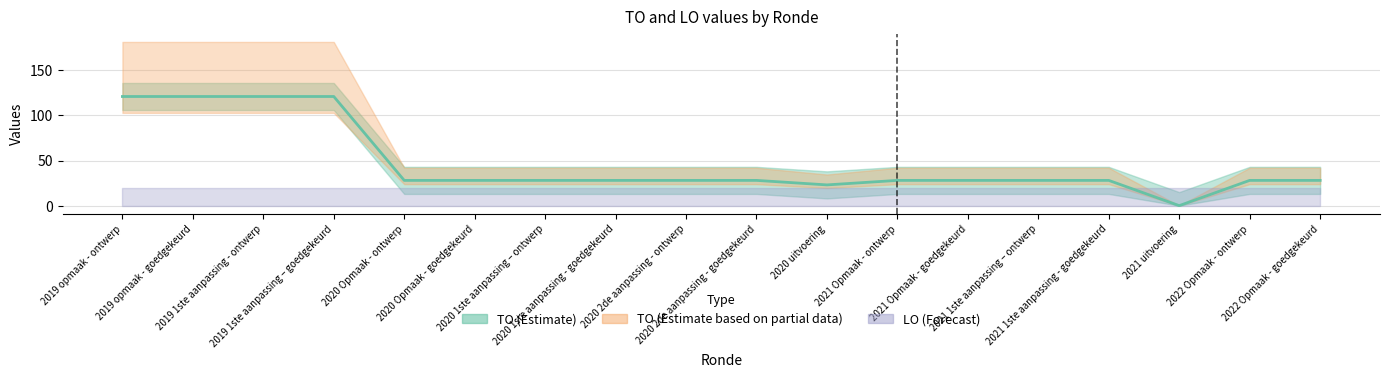

At which category does the chart reach its peak across all series?

2019 opmaak - ontwerp